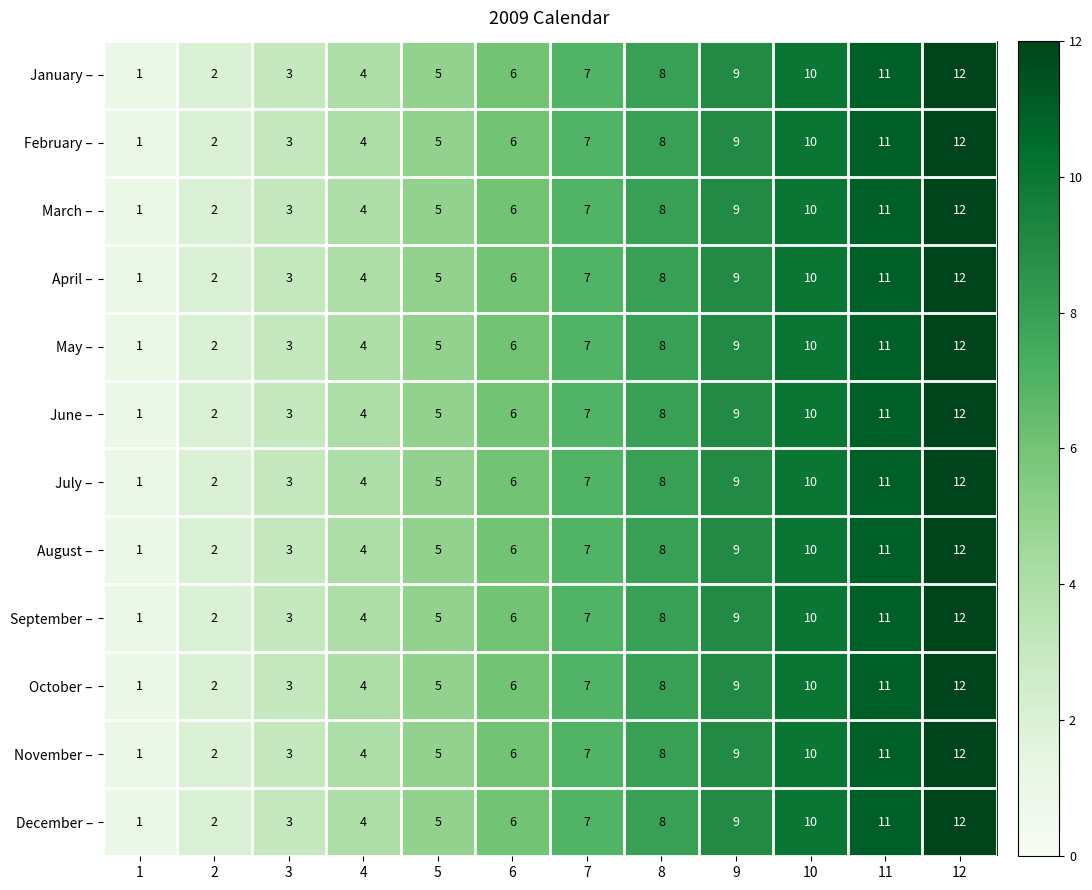

Rank the categories by May – value from lowest to highest.

1, 2, 3, 4, 5, 6, 7, 8, 9, 10, 11, 12